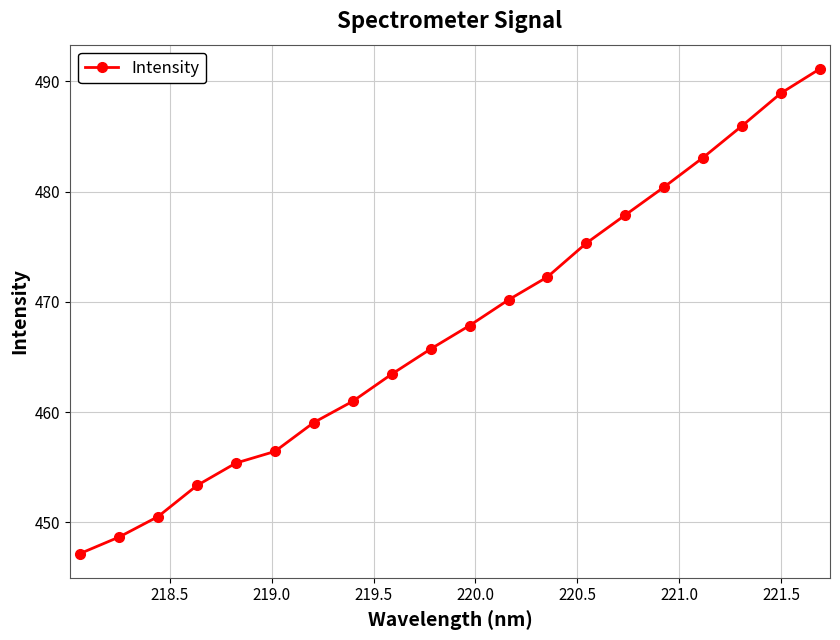

What is the value of the 18th point from the left?

486.0